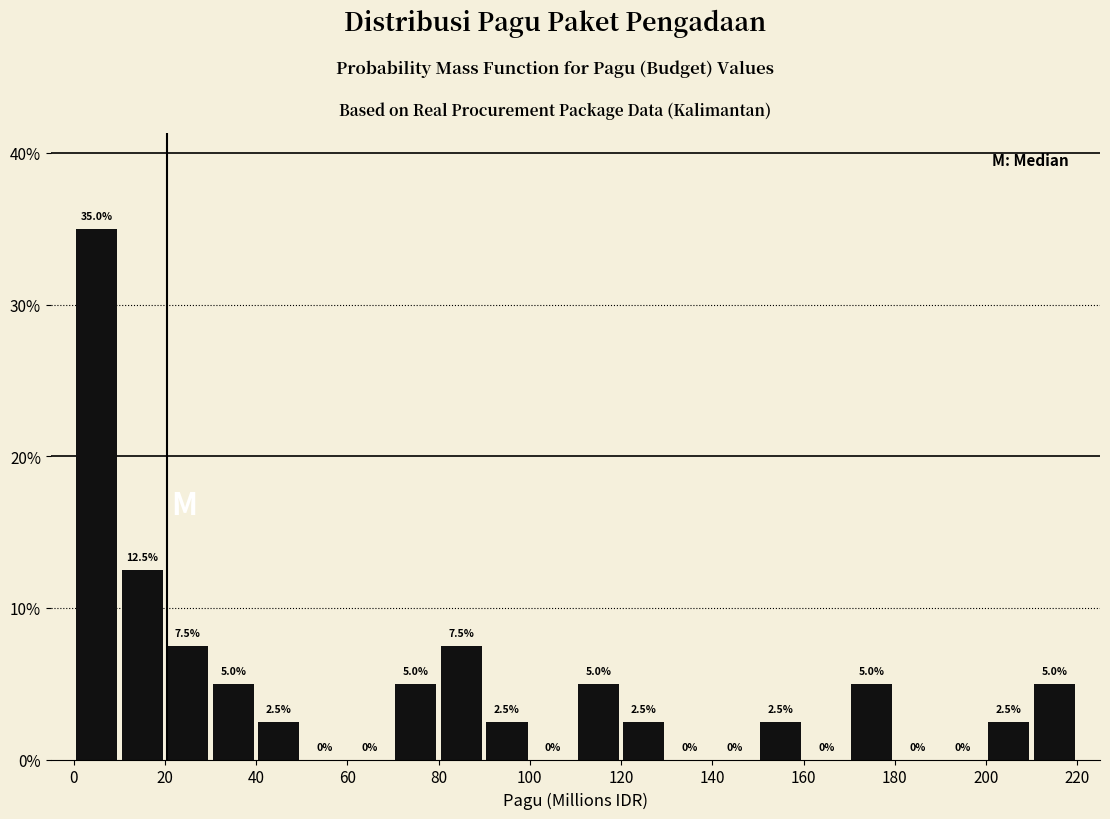

Reading left to right, list every bar in this chart as the range it spans on the x-axis followed by its height.

0 to 10: 35.0
10 to 20: 12.5
20 to 30: 7.5
30 to 40: 5.0
40 to 50: 2.5
50 to 60: 0.0
60 to 70: 0.0
70 to 80: 5.0
80 to 90: 7.5
90 to 100: 2.5
100 to 110: 0.0
110 to 120: 5.0
120 to 130: 2.5
130 to 140: 0.0
140 to 150: 0.0
150 to 160: 2.5
160 to 170: 0.0
170 to 180: 5.0
180 to 190: 0.0
190 to 200: 0.0
200 to 210: 2.5
210 to 220: 5.0